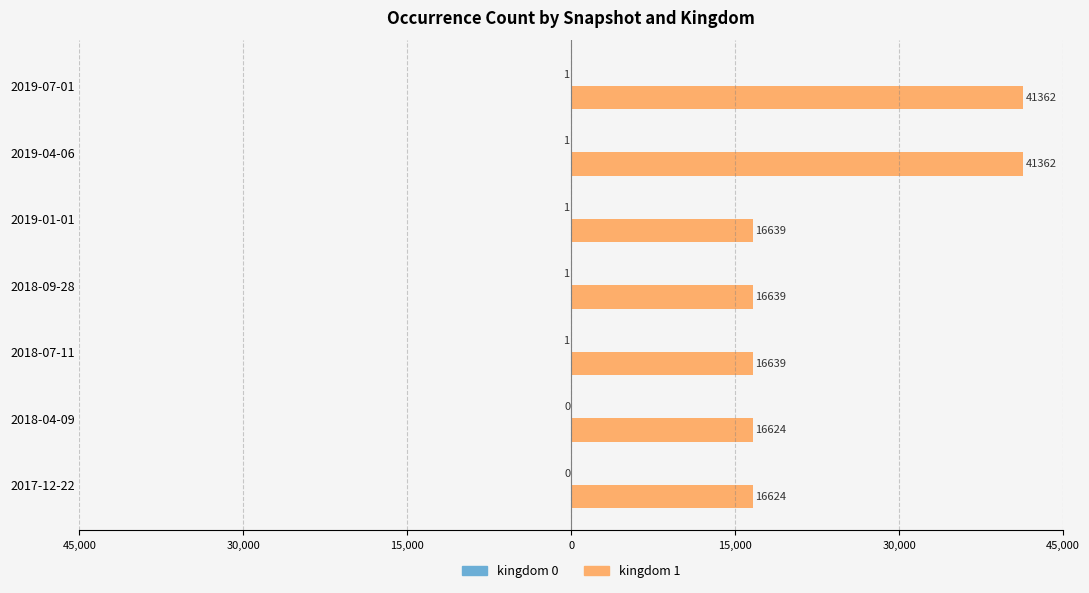

What is the sum of all kingdom 1 values?

165889